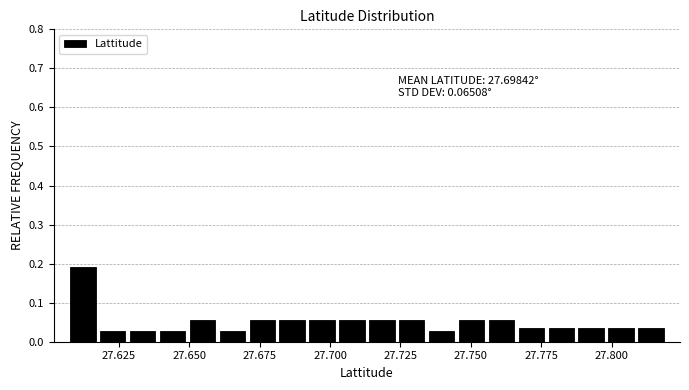

Read against the x-axis, roughly where is the centre of the tallest bar?

27.610